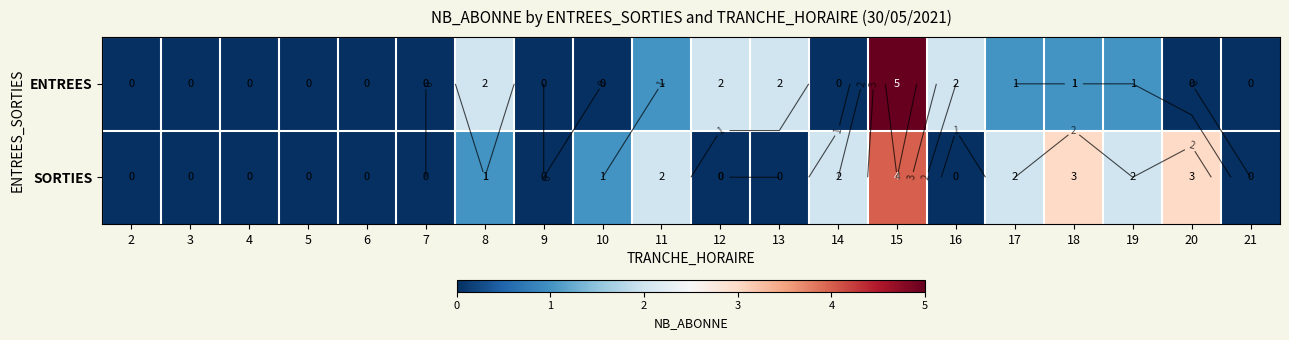

What is the highest value of the ENTREES series?

5